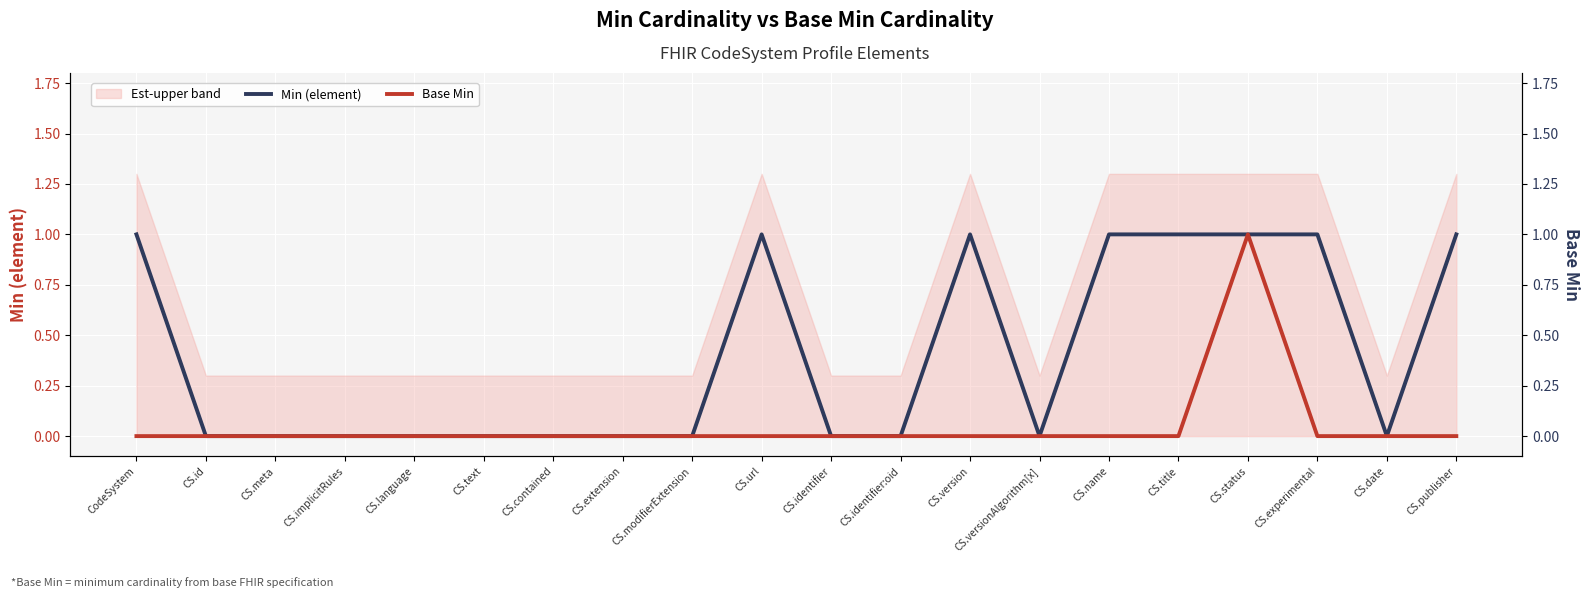

At which category is the sum across all series the highest?

CS.status